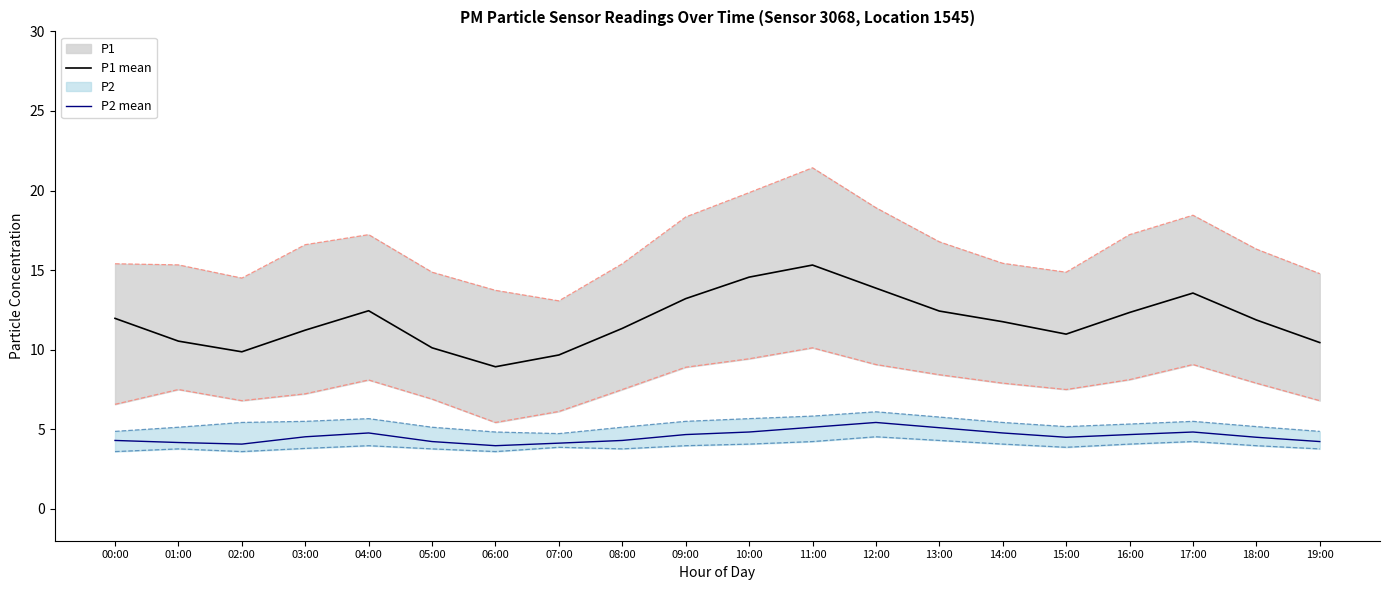

Which series has the largest range (max minus min)?

P1 mean